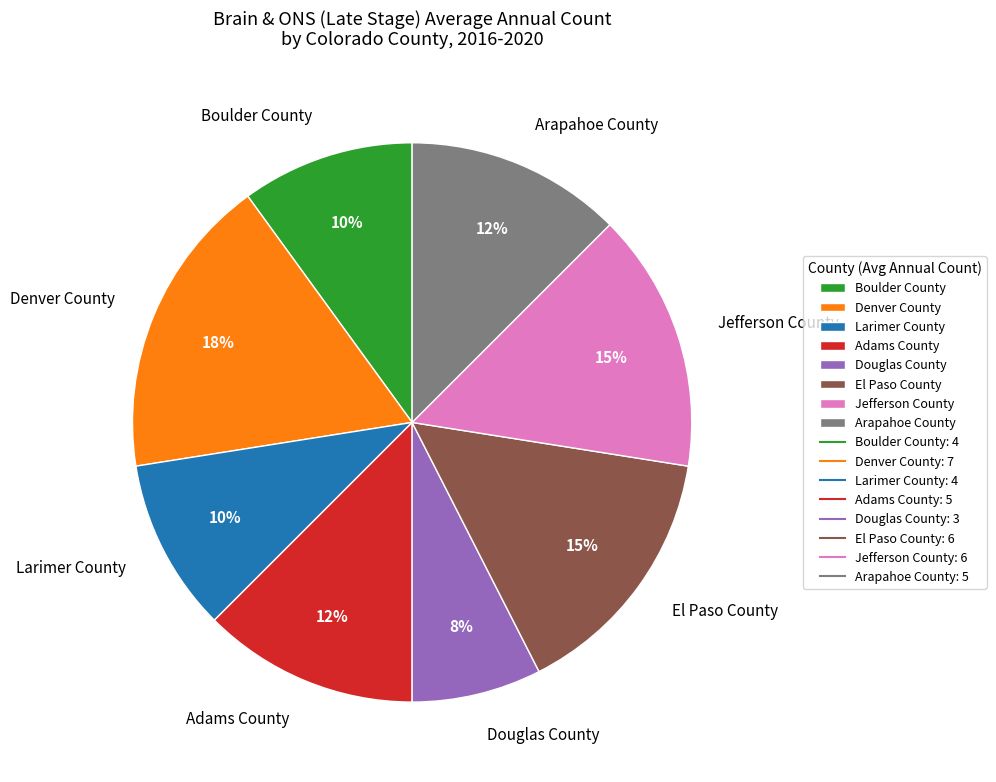

Does Arapahoe County represent more than half of the total?

No